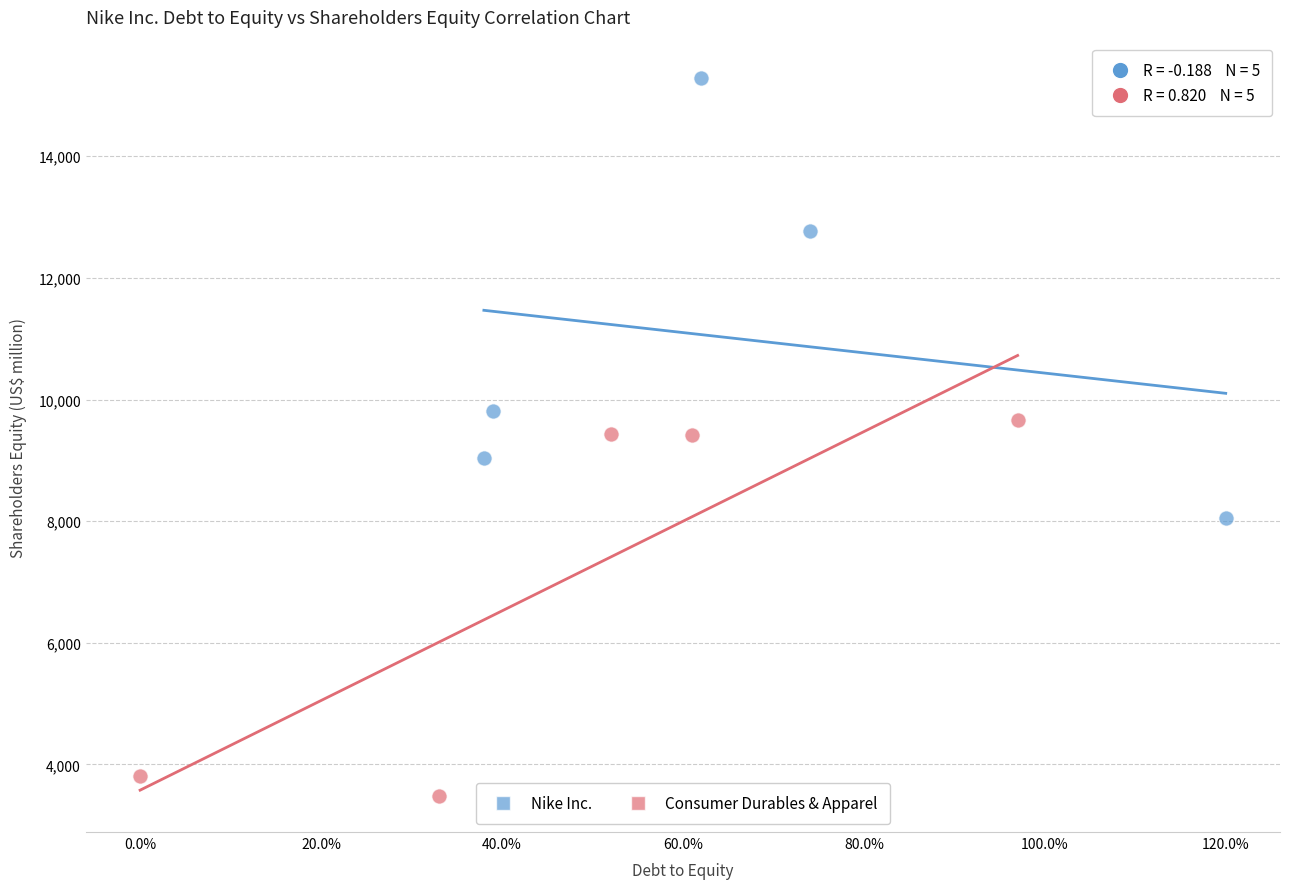

Which series contains the lowest Y value?

Consumer Durables & Apparel